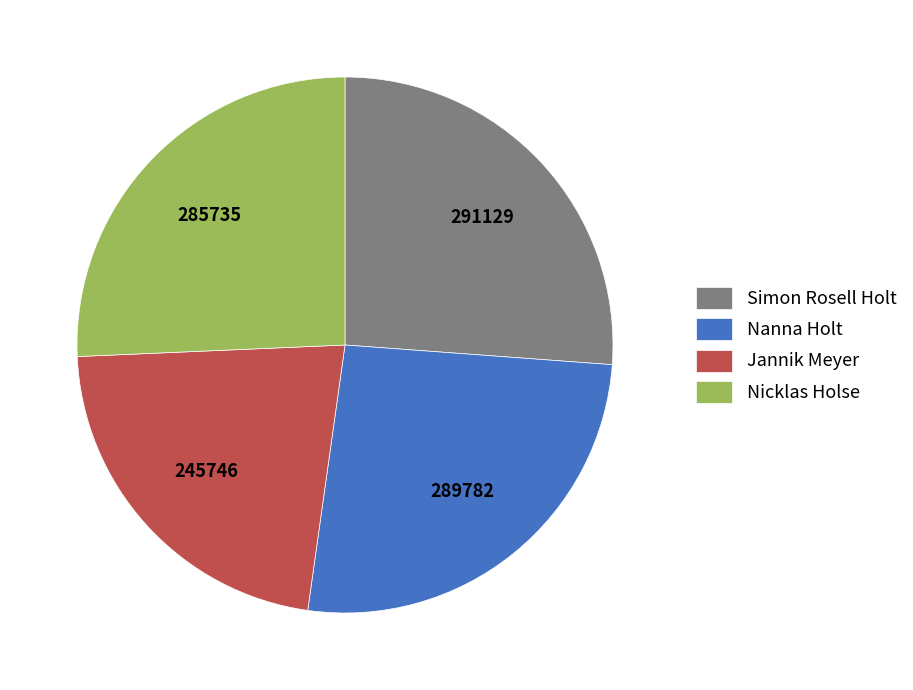

The Nicklas Holse slice represents 32% of the pie. True or false?

False